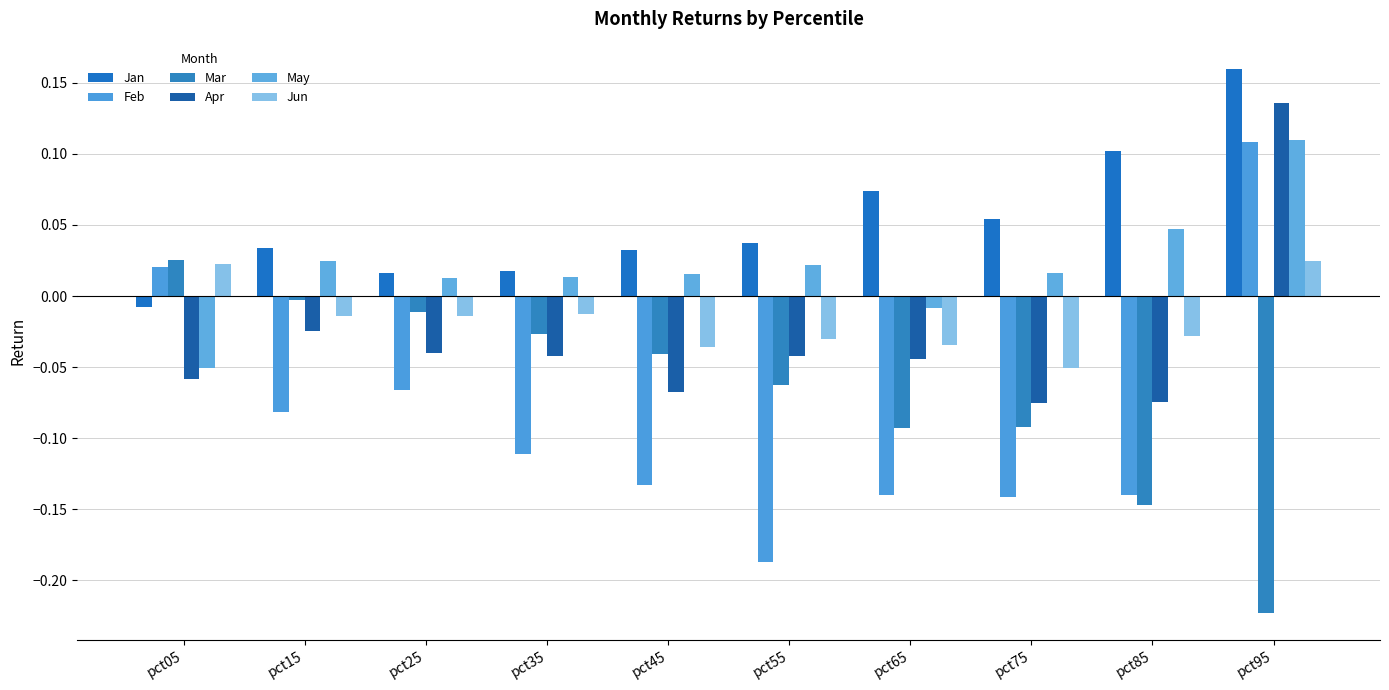

What are all the series names shown in the legend?

Jan, Feb, Mar, Apr, May, Jun